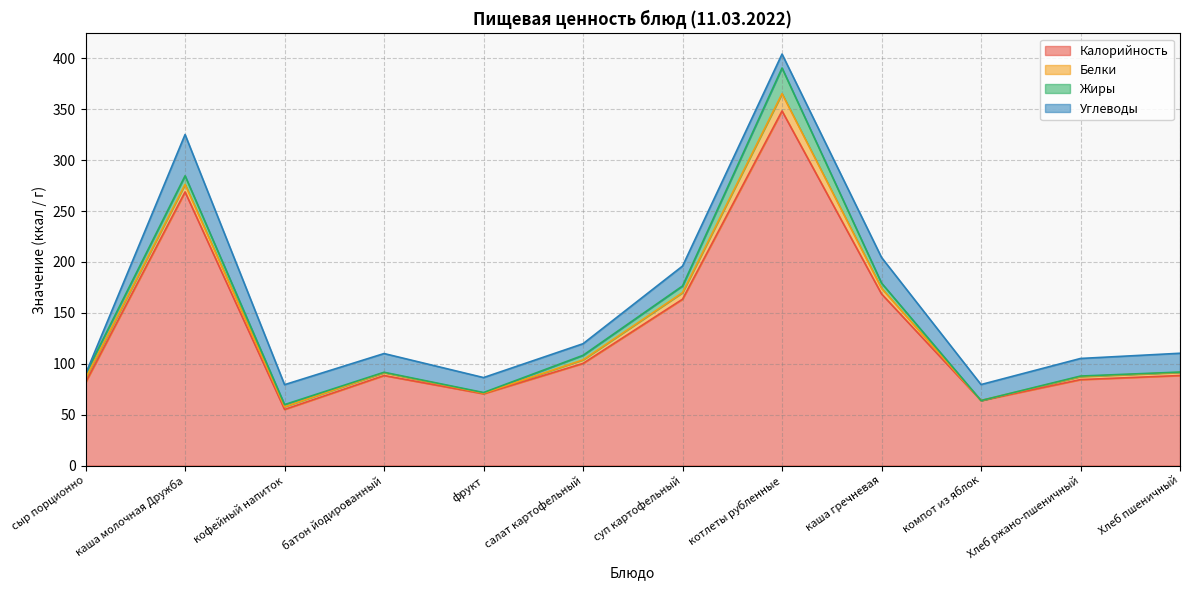

Which series changed the most between кофейный напиток and Хлеб ржано-пшеничный?

Калорийность